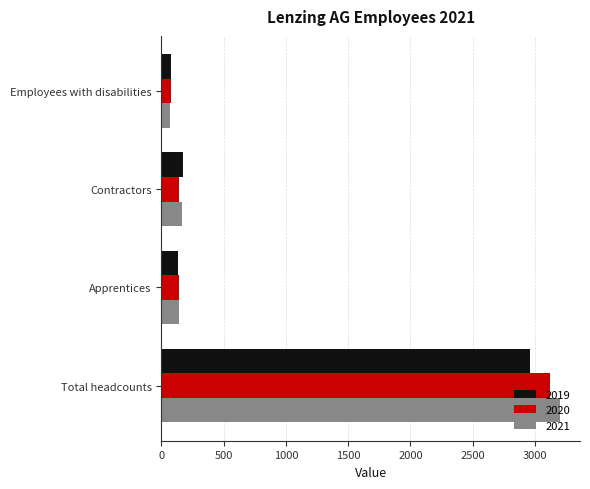

What is the greatest value displayed?

3201